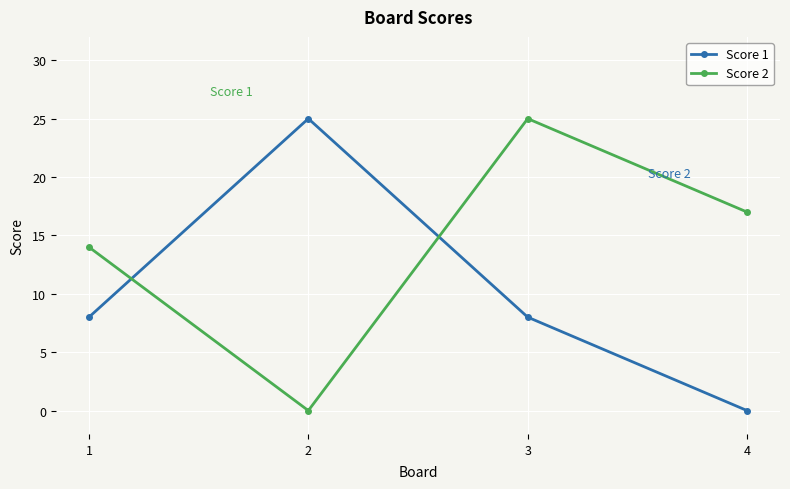

Reading right to left, extract all data points from this chart.

Score 1: 0	8	25	8
Score 2: 17	25	0	14